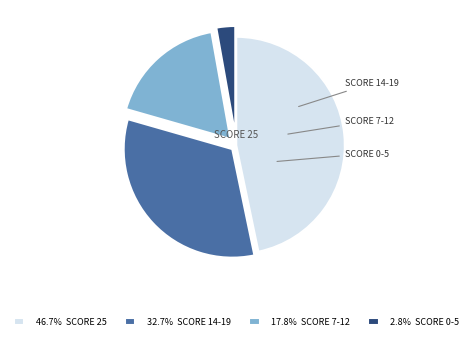

What is the ratio of the value at 32.7% SCORE 14-19 to the value at 46.7% SCORE 25?

0.7